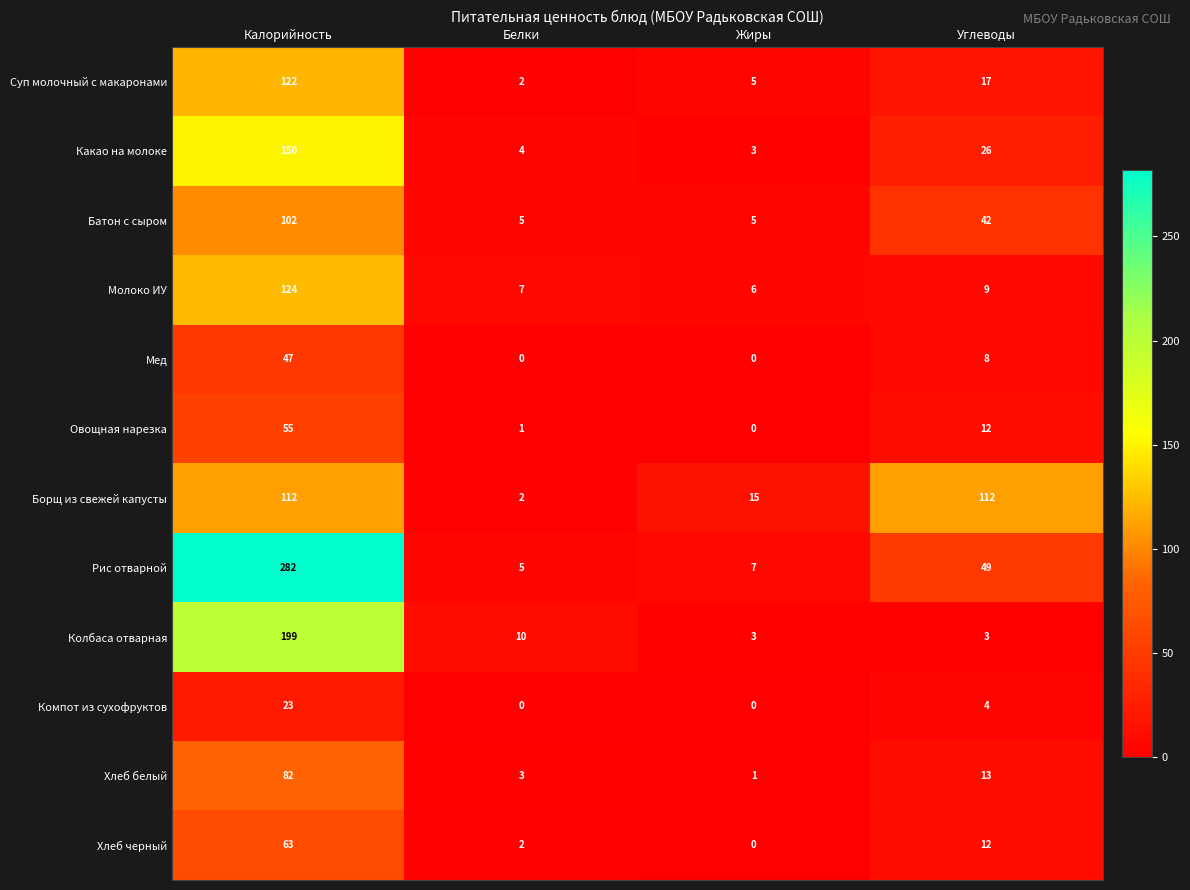

What is the maximum value shown in the chart?

282